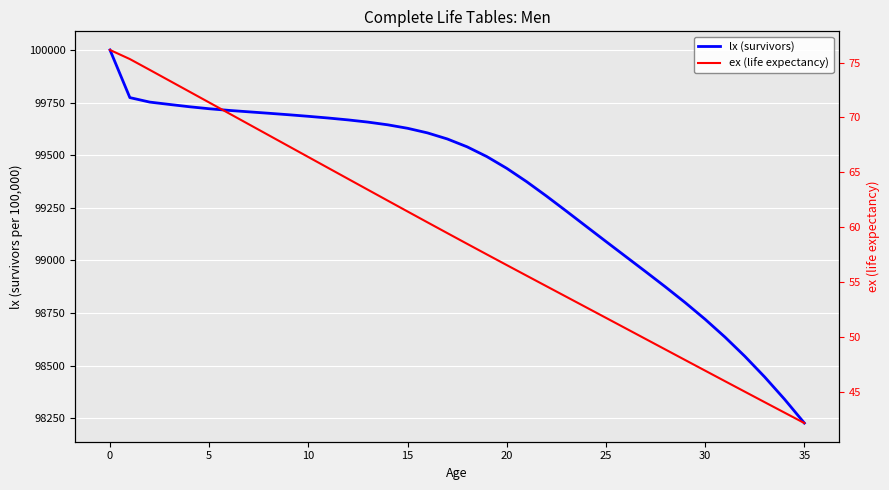

Does the chart display data point markers on the line(s)?

No